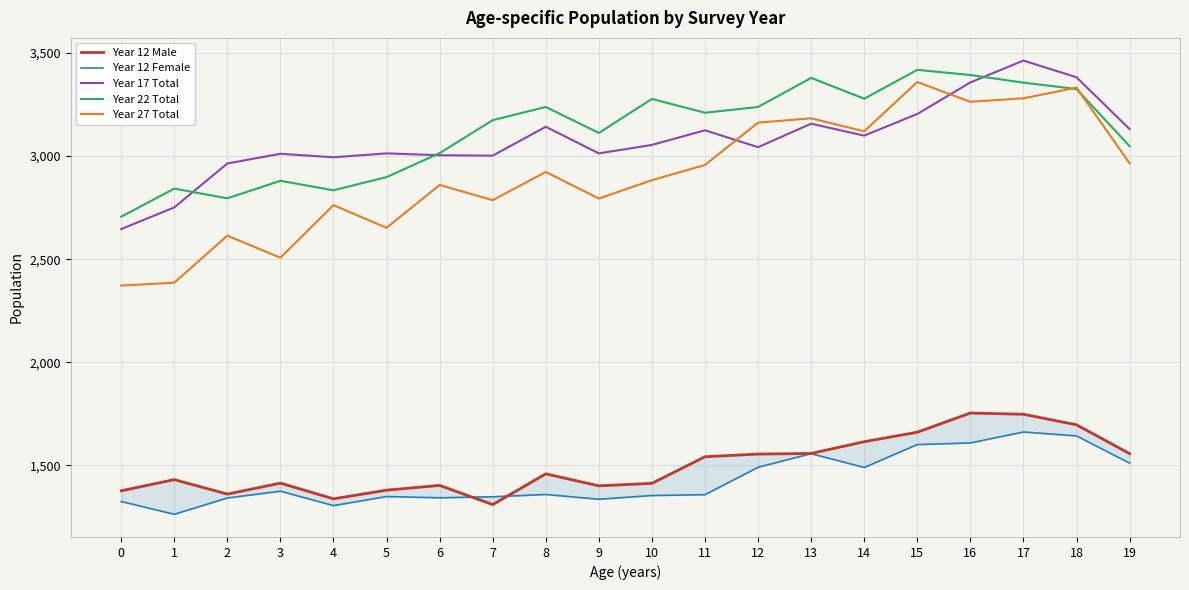

Is the value of Year 27 Total at 14 greater than the value of Year 22 Total at 5?

Yes